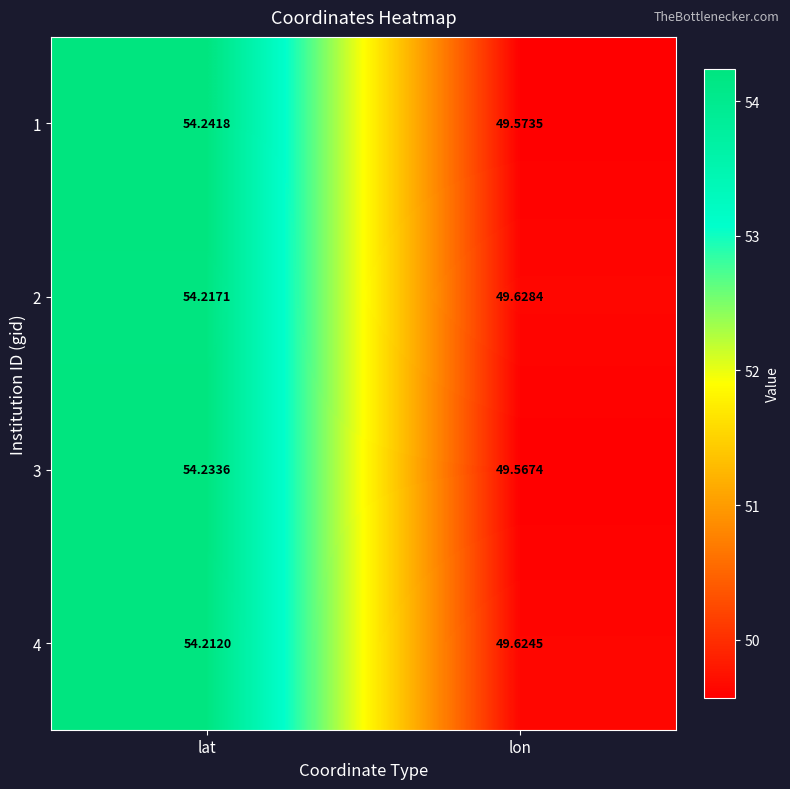

How many data points in 1 are above 54?

1